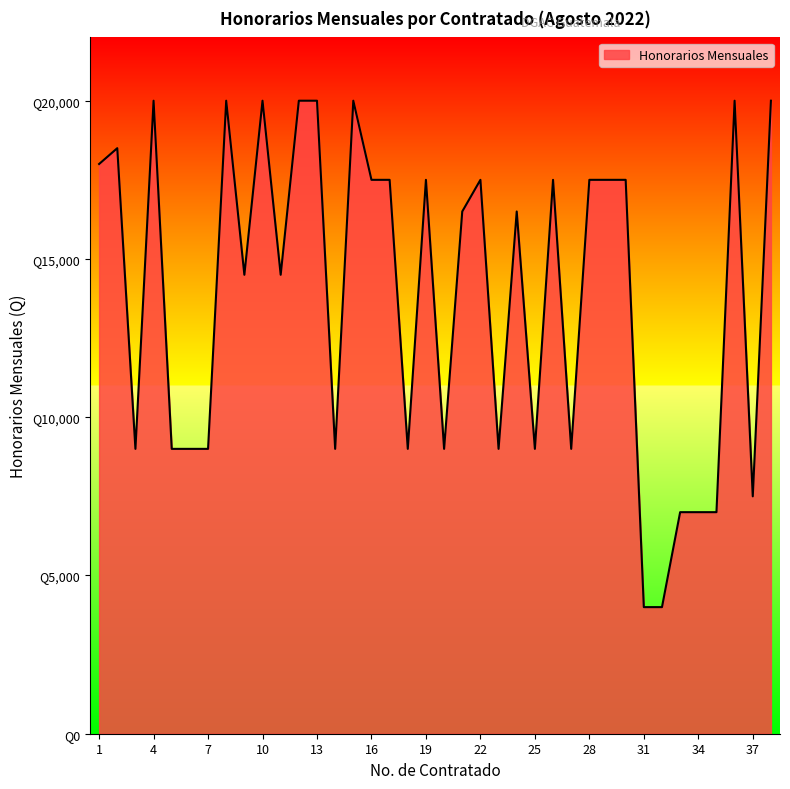

Does the chart display data point markers on the line(s)?

No